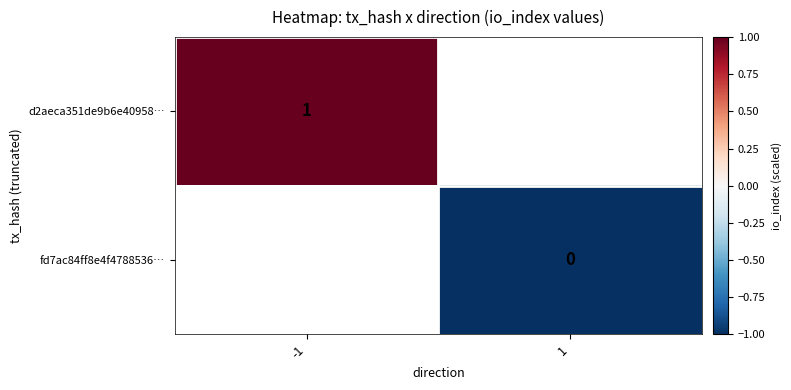

The value of d2aeca351de9b6e40958… at -1 is 0. True or false?

False